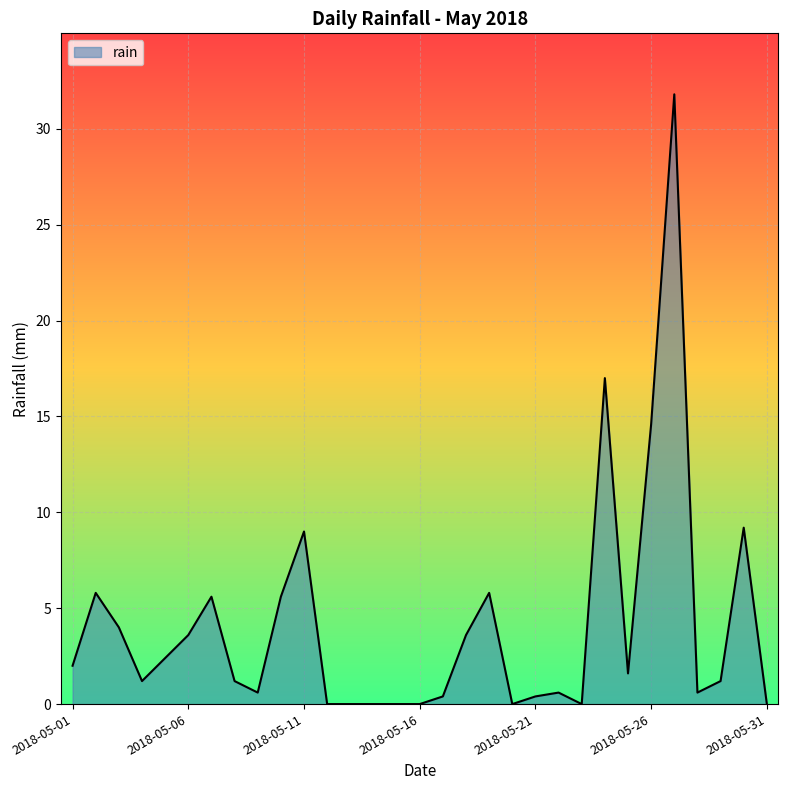

What is the maximum value shown in the chart?

31.8